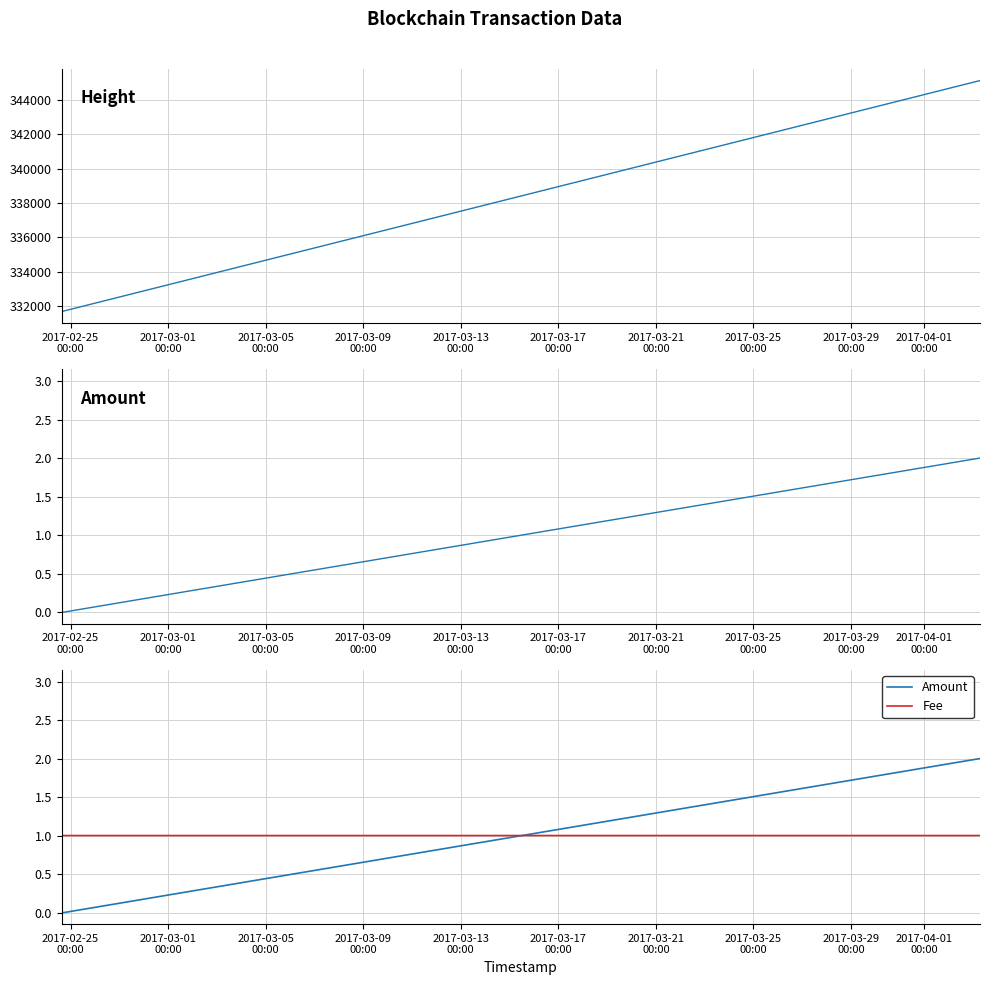

How many series are shown in this chart?

3